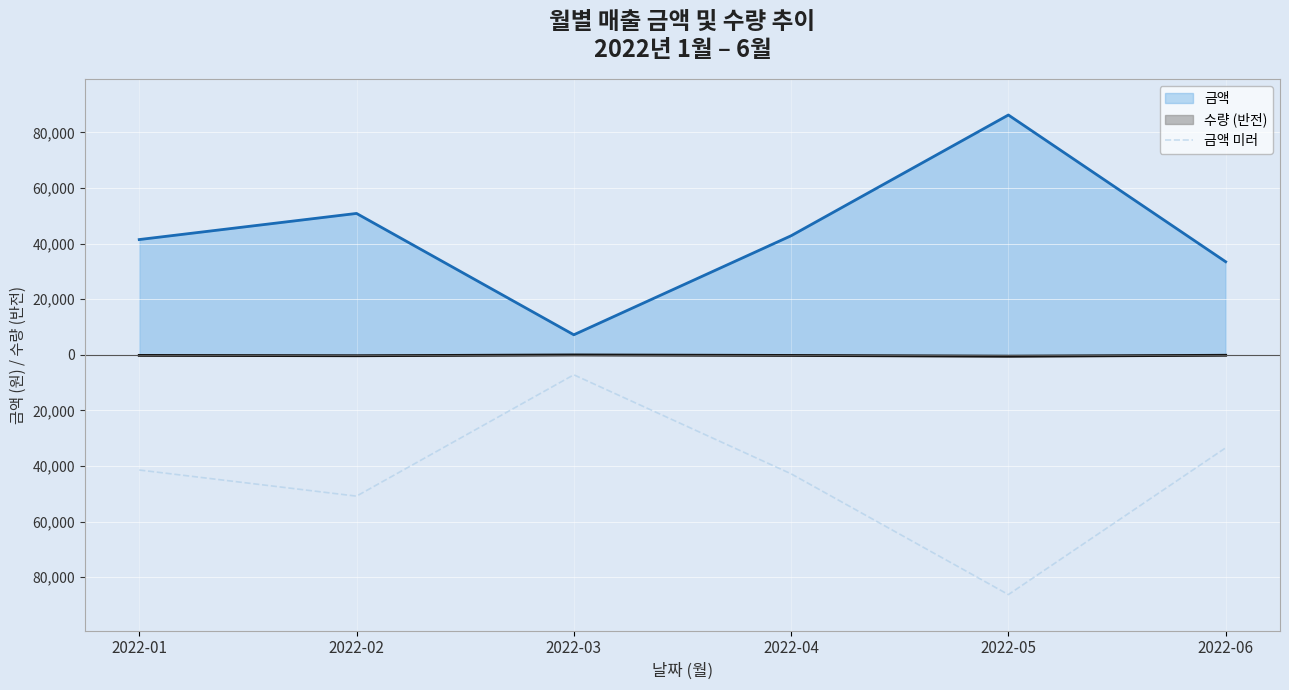

Between 2022-06 and 2022-03, which is larger?

2022-03